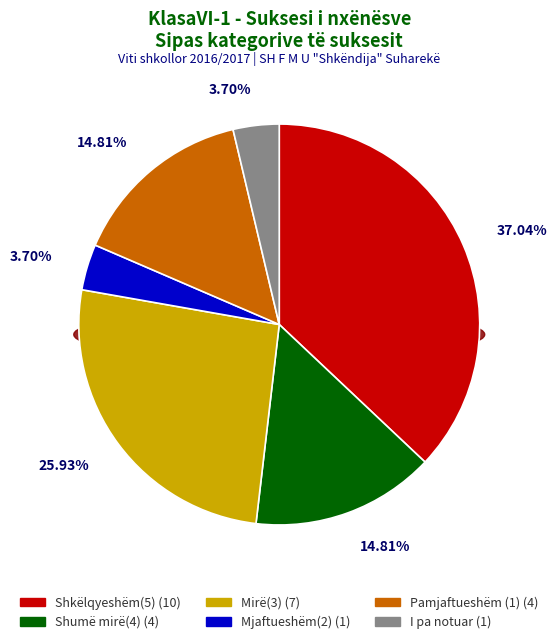

How many segments does this pie chart have?

6